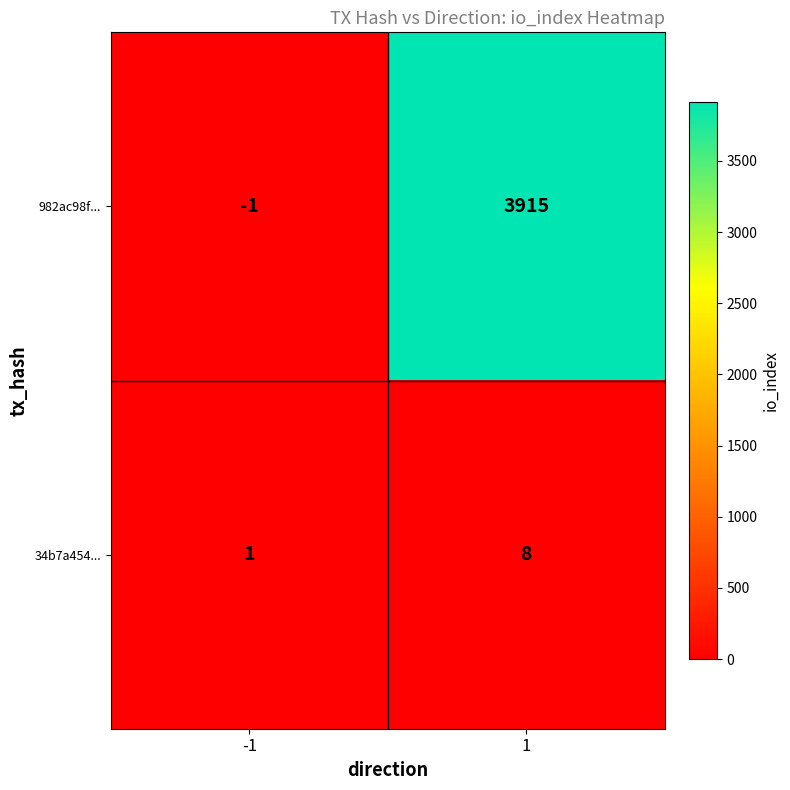

What is the greatest value displayed?

3915